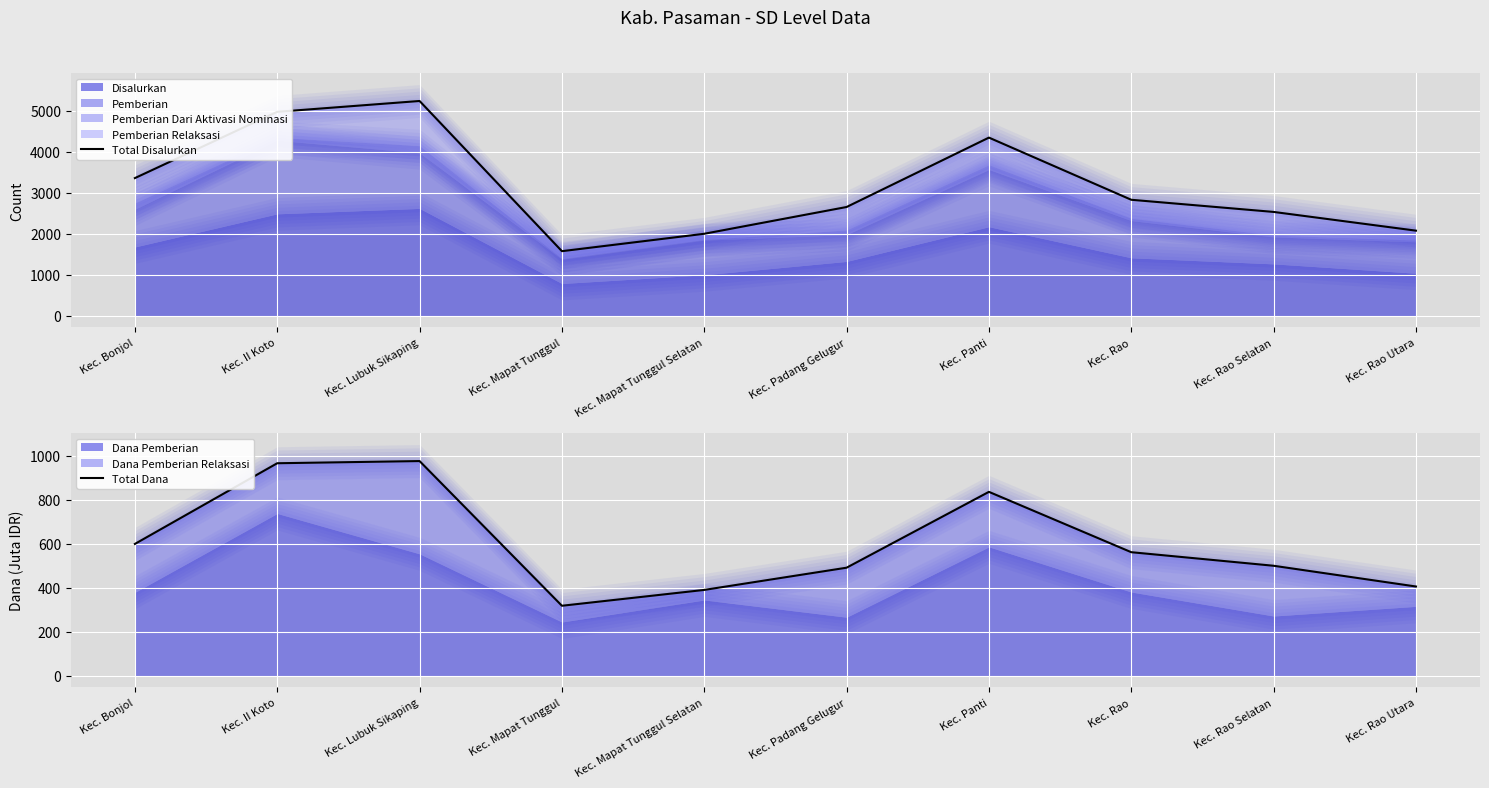

In Total Dana, how many points are higher than both neighbors (excluding endpoints)?

2